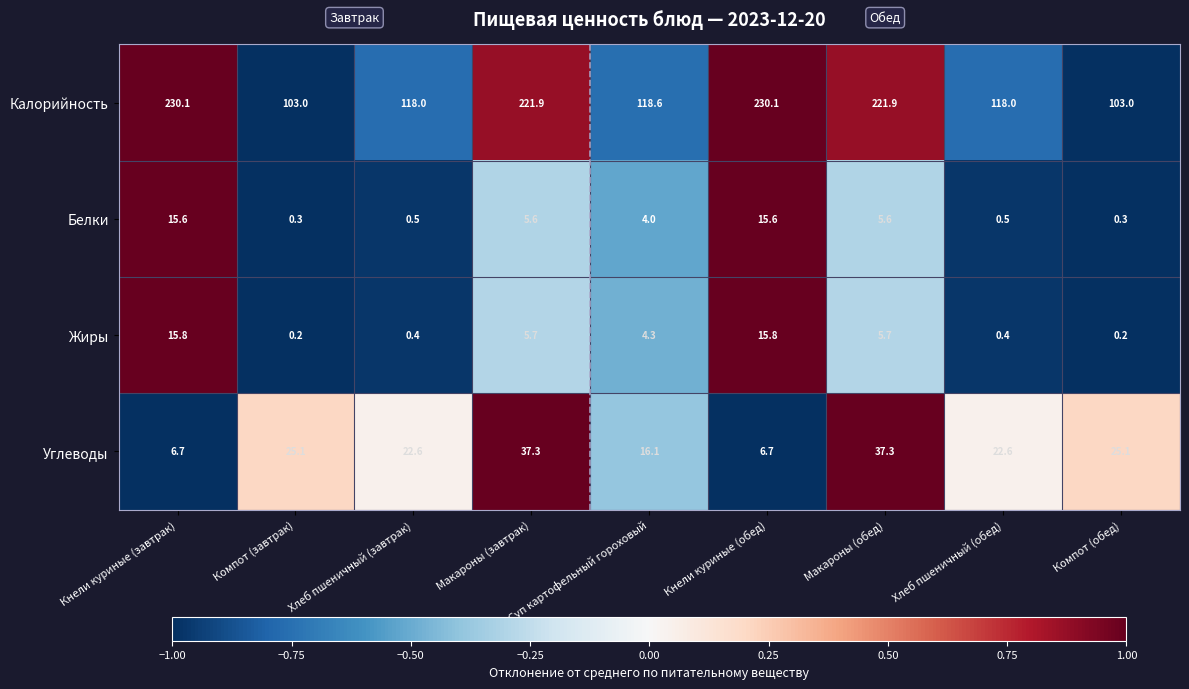

Is the value of Жиры at Хлеб пшеничный (завтрак) greater than the value of Калорийность at Макароны (обед)?

No